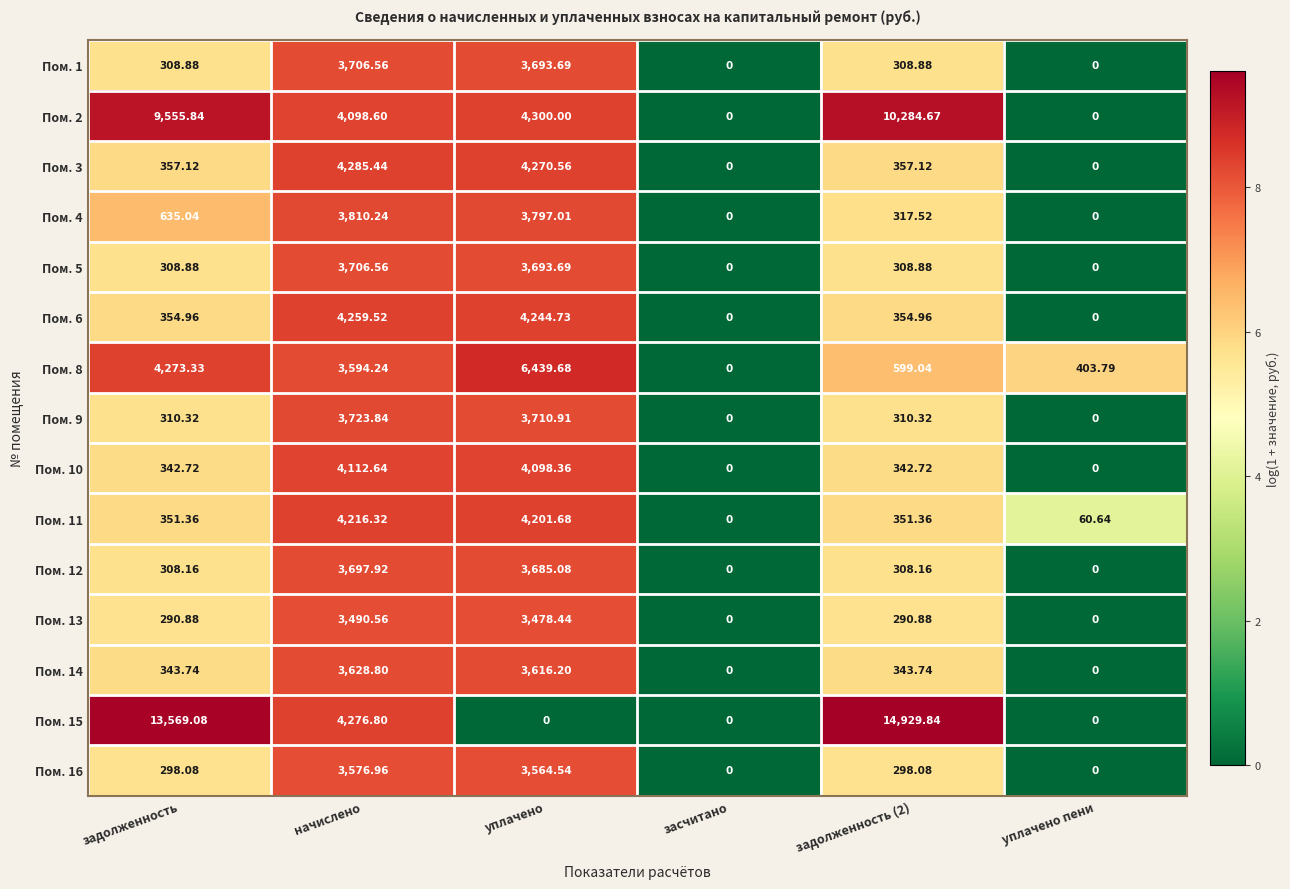

How many data points in Пом. 3 are above 357?

4